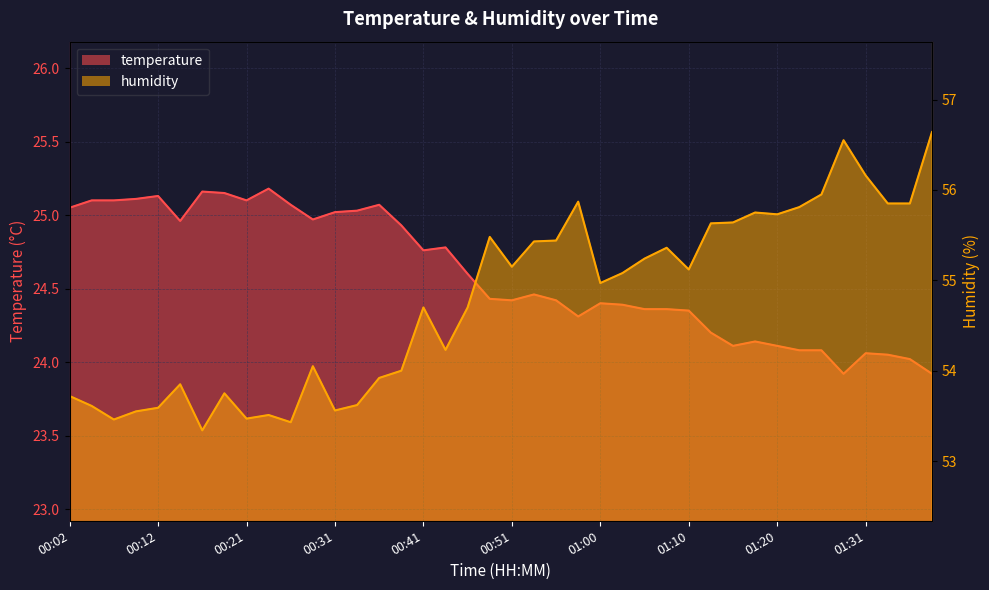

Reading left to right, list all the values displayed in this chart.

temperature: 25.1	25.1	25.1	25.1	25.1	25.0	25.2	25.1	25.1	25.2	25.1	25.0	25.0	25.0	25.1	24.9	24.8	24.8	24.6	24.4	24.4	24.5	24.4	24.3	24.4	24.4	24.4	24.4	24.4	24.2	24.1	24.1	24.1	24.1	24.1	23.9	24.1	24.1	24.0	23.9
humidity: 53.7	53.6	53.5	53.5	53.6	53.9	53.3	53.8	53.5	53.5	53.4	54.0	53.6	53.6	53.9	54.0	54.7	54.2	54.7	55.5	55.1	55.4	55.4	55.9	55.0	55.1	55.2	55.4	55.1	55.6	55.6	55.8	55.7	55.8	56.0	56.5	56.2	55.9	55.9	56.6